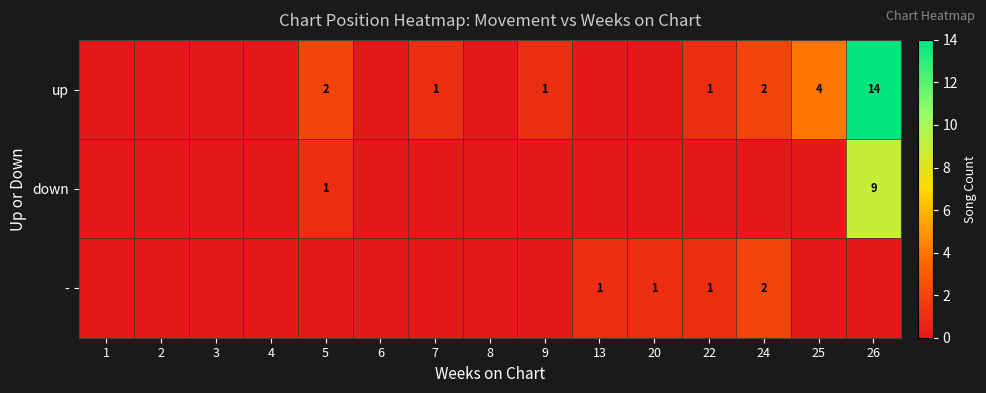

The value of up at 26 is 14. True or false?

True